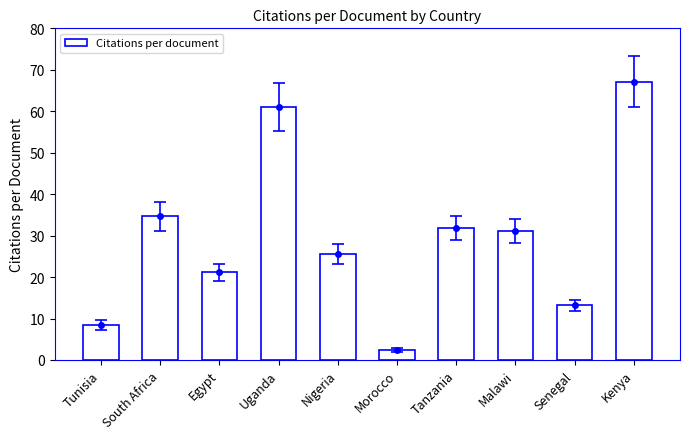

Between Egypt and South Africa, which is larger?

South Africa